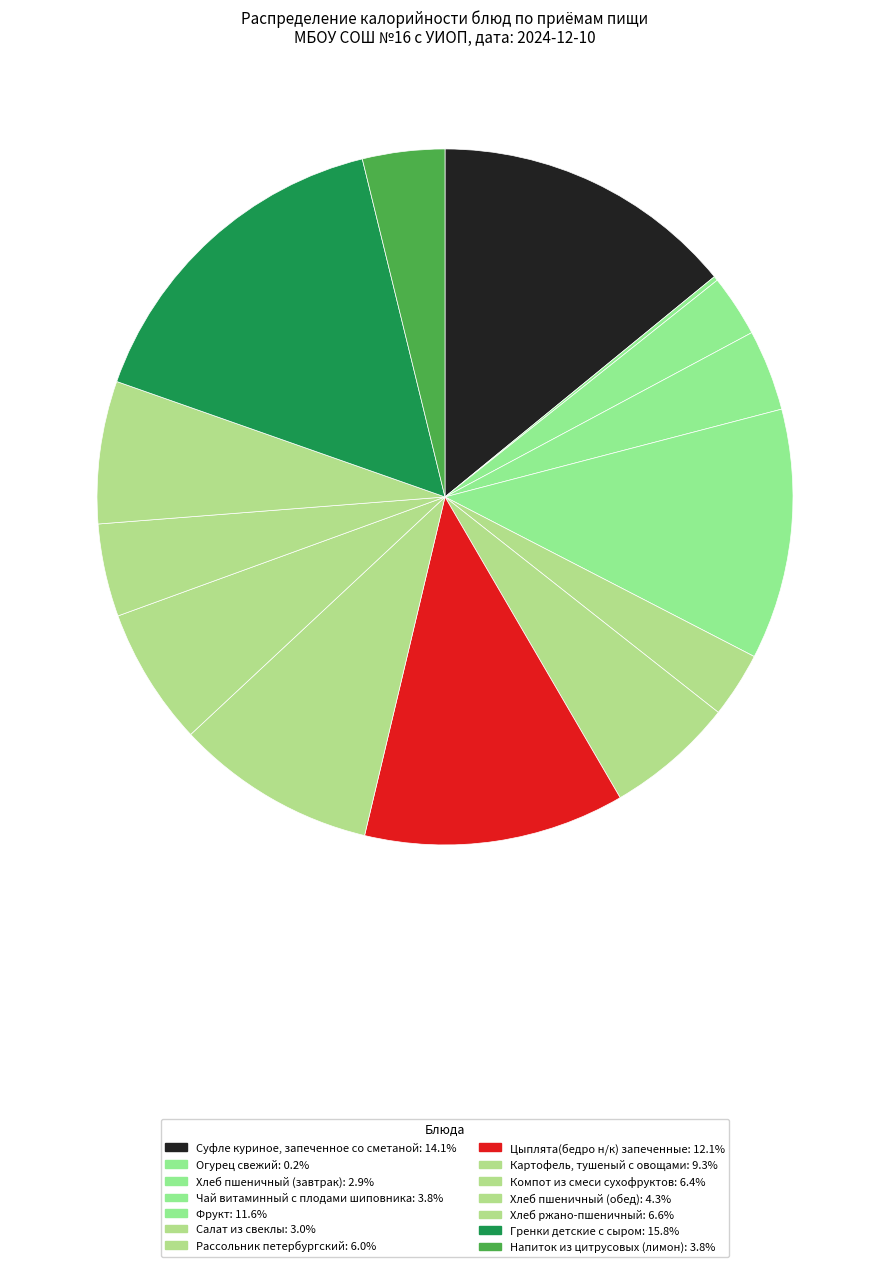

To the nearest percent, what is the average slice percentage?

7%